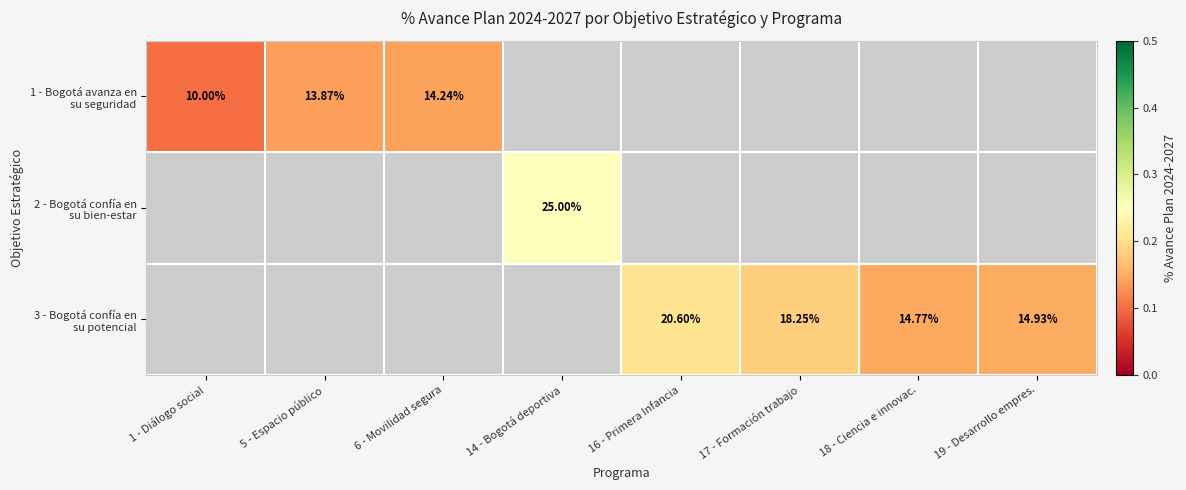

The 3 - Bogotá confía en su potencial series shows 0.1 at 19 - Desarrollo empres.. True or false?

False